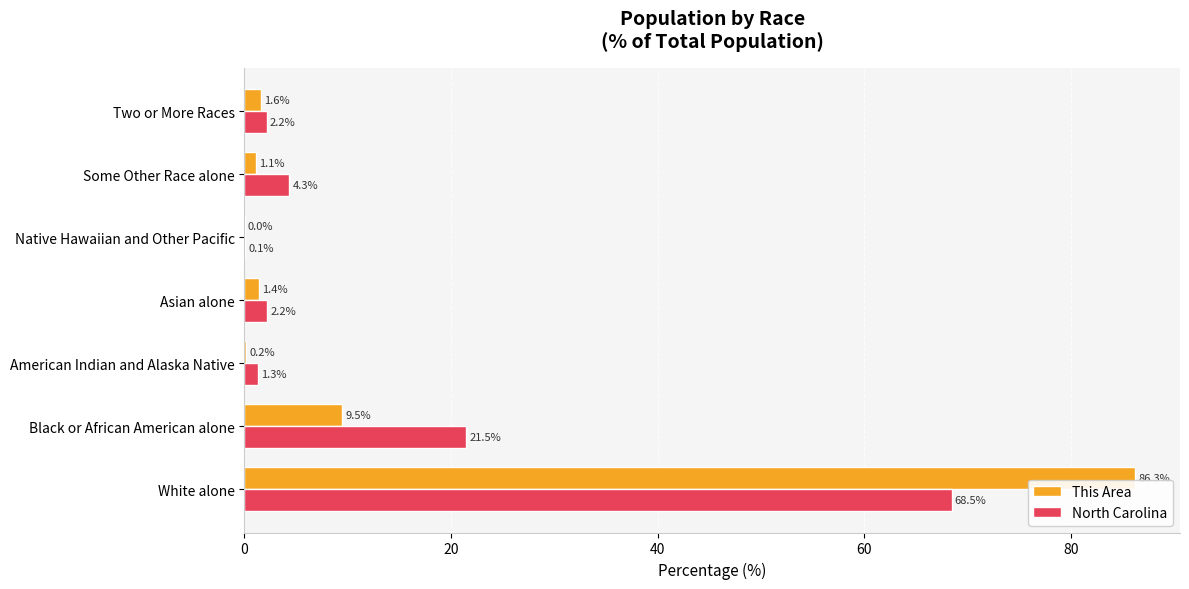

What is the sum of the This Area values at Asian alone and American Indian and Alaska Native?

1.6